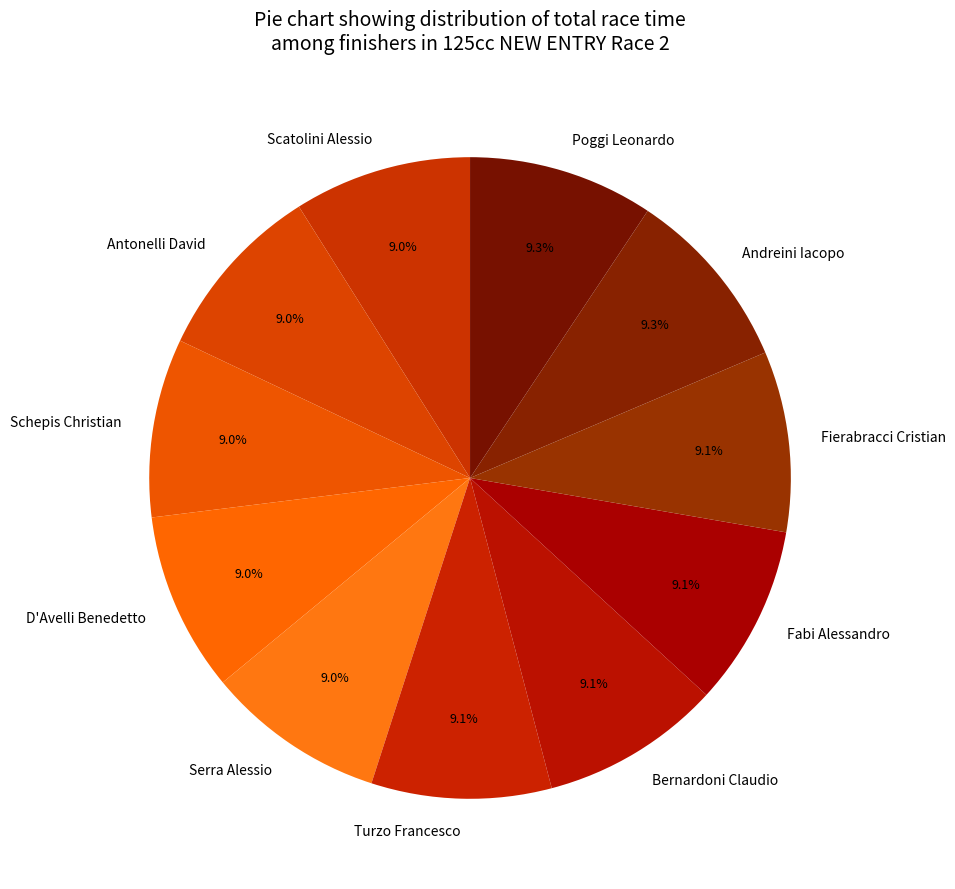

What percentage is the D'Avelli Benedetto slice, to the nearest percent?

9%